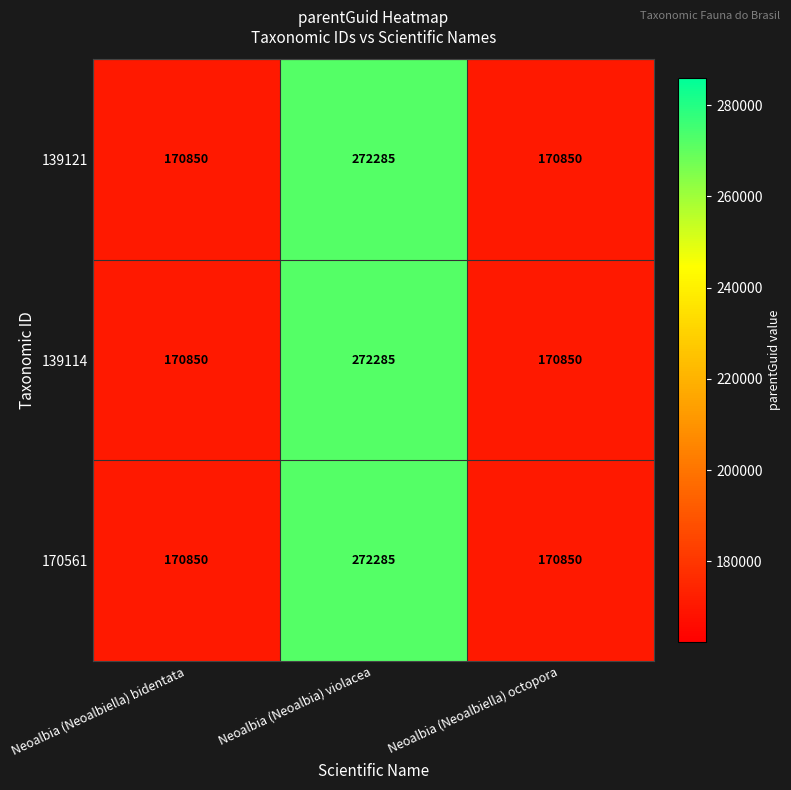

At which label does 139114 reach its peak?

Neoalbia (Neoalbia) violacea